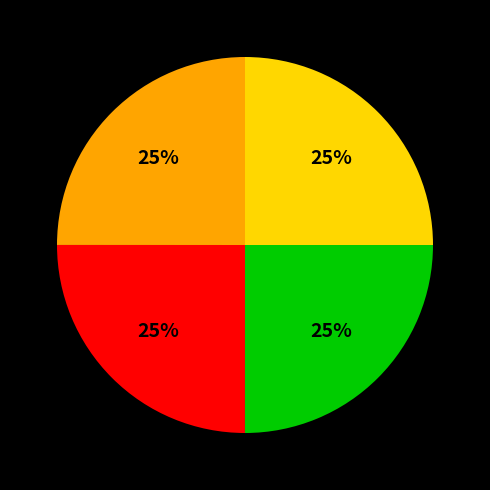

How many segments does this pie chart have?

4